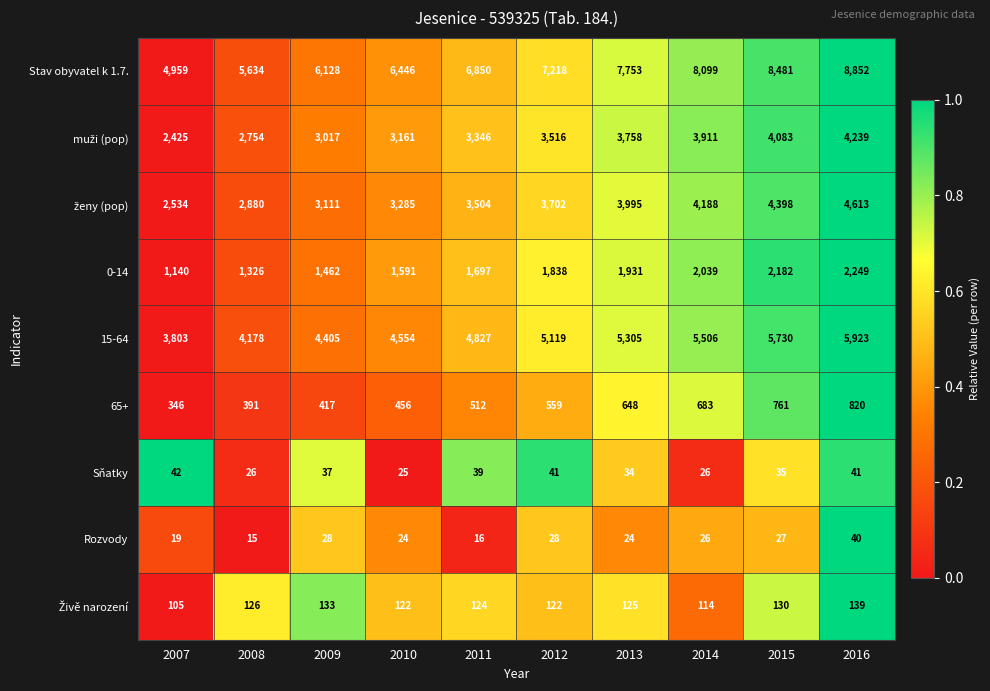

Which category has the lowest value across all series?

2008